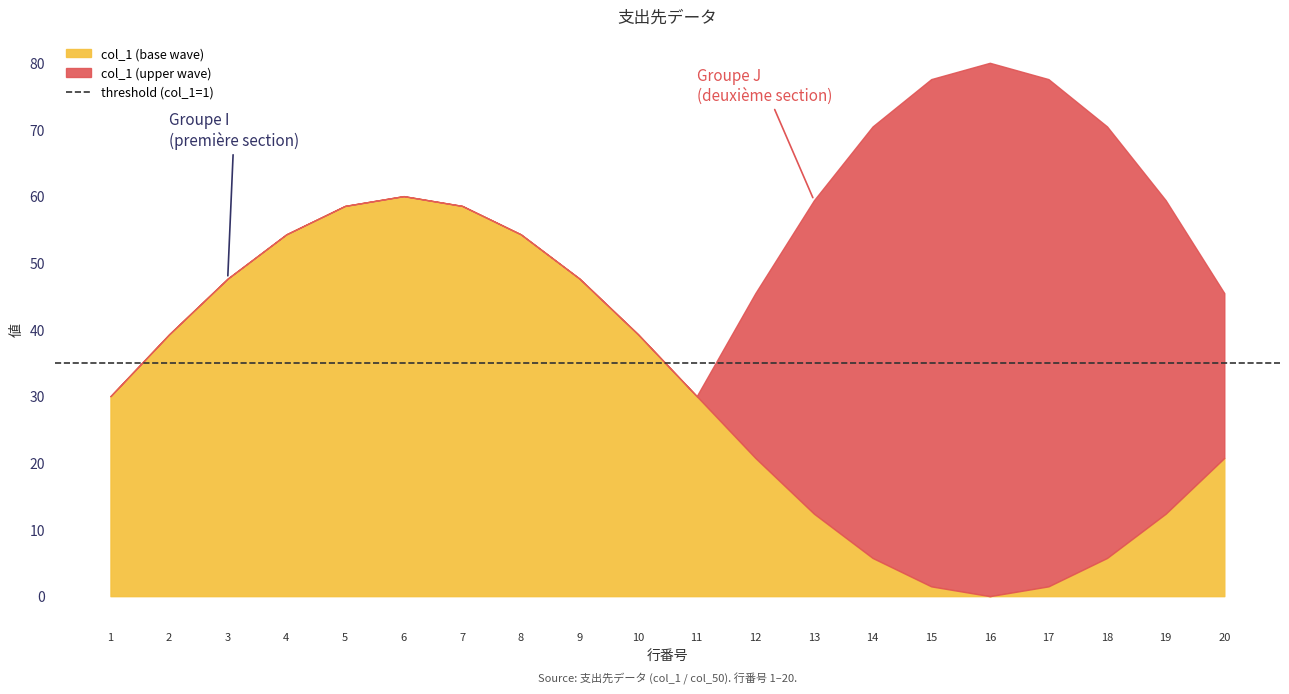

What is the highest value of the col_1 (base wave) series?

60.0